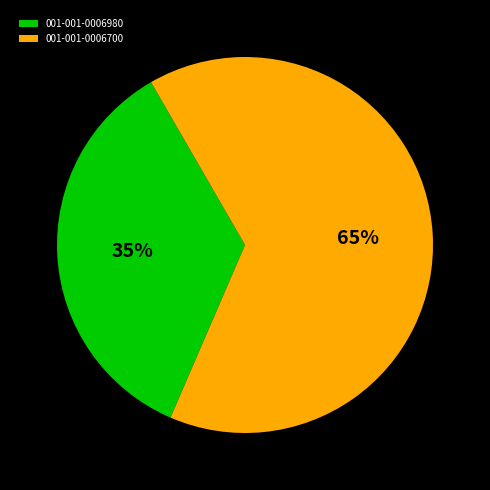

How many slices are in this pie chart?

2